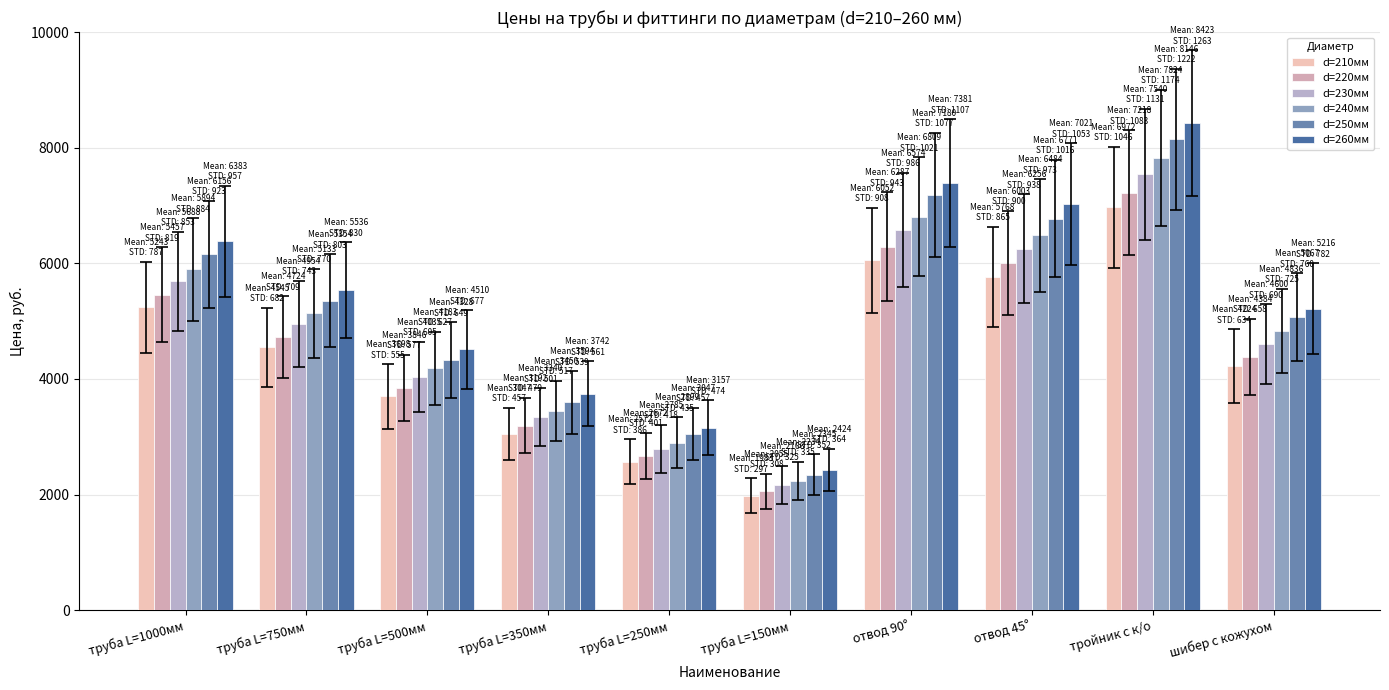

Reading left to right, list all the values displayed in this chart.

d=210мм: 5243.5	4544.6	3697.6	3046.9	2571.8	1983.1	6051.9	5767.8	6972.1	4224.4
d=220мм: 5456.9	4723.6	3845.7	3191.5	2671.7	2055.4	6286.7	6002.6	7218.3	4383.7
d=230мм: 5687.6	4954.3	4035.0	3339.6	2785.3	2165.6	6574.5	6256.4	7540.2	4599.6
d=240мм: 5894.2	5133.3	4183.1	3449.8	2898.9	2234.4	6809.3	6483.6	7824.3	4836.0
d=250мм: 6155.8	5353.7	4327.7	3594.4	3046.9	2344.6	7180.4	6771.4	8146.2	5067.2
d=260мм: 6383.1	5536.1	4510.2	3742.4	3157.1	2423.8	7381.2	7021.4	8422.6	5216.3